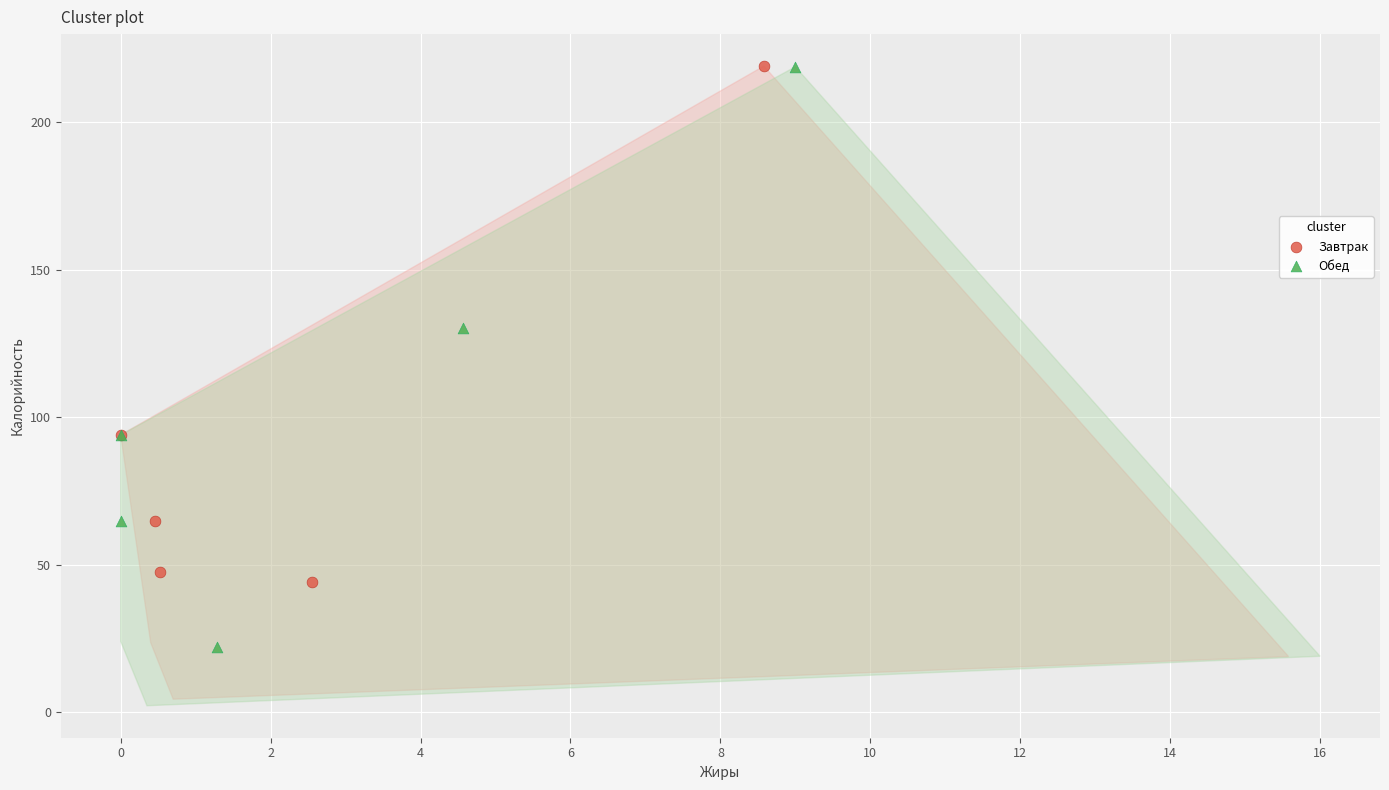

Which series contains the lowest Y value?

Обед